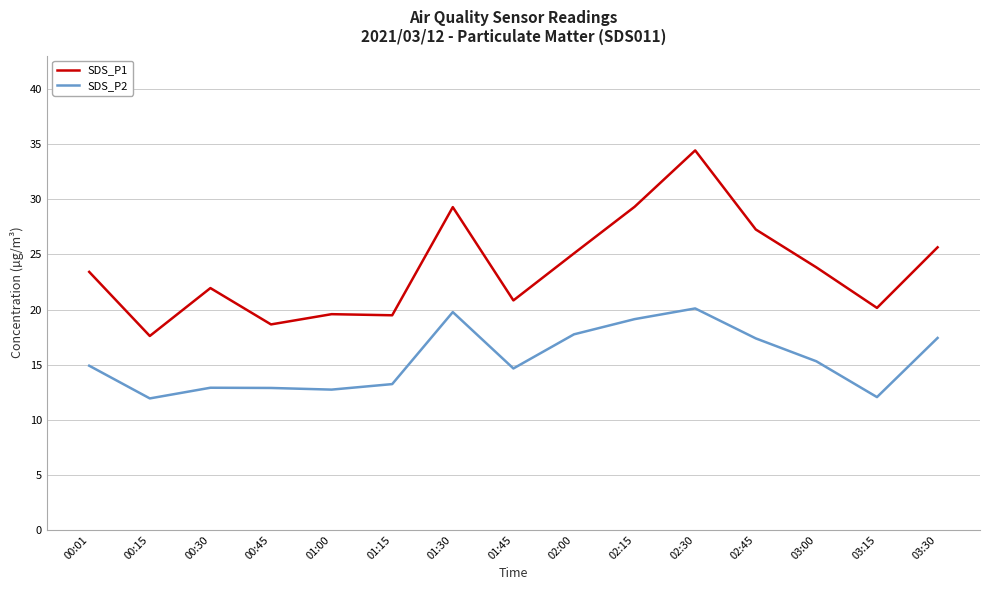

In SDS_P2, how many points are higher than both neighbors (excluding endpoints)?

3